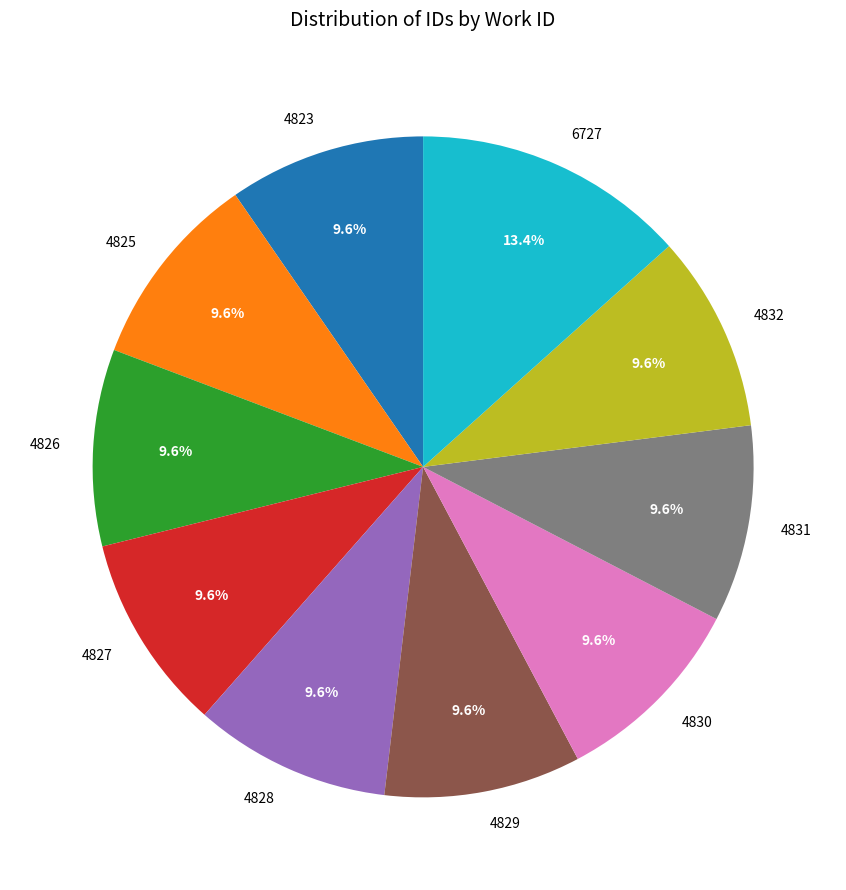

To the nearest percent, what portion does 4831 represent?

10%